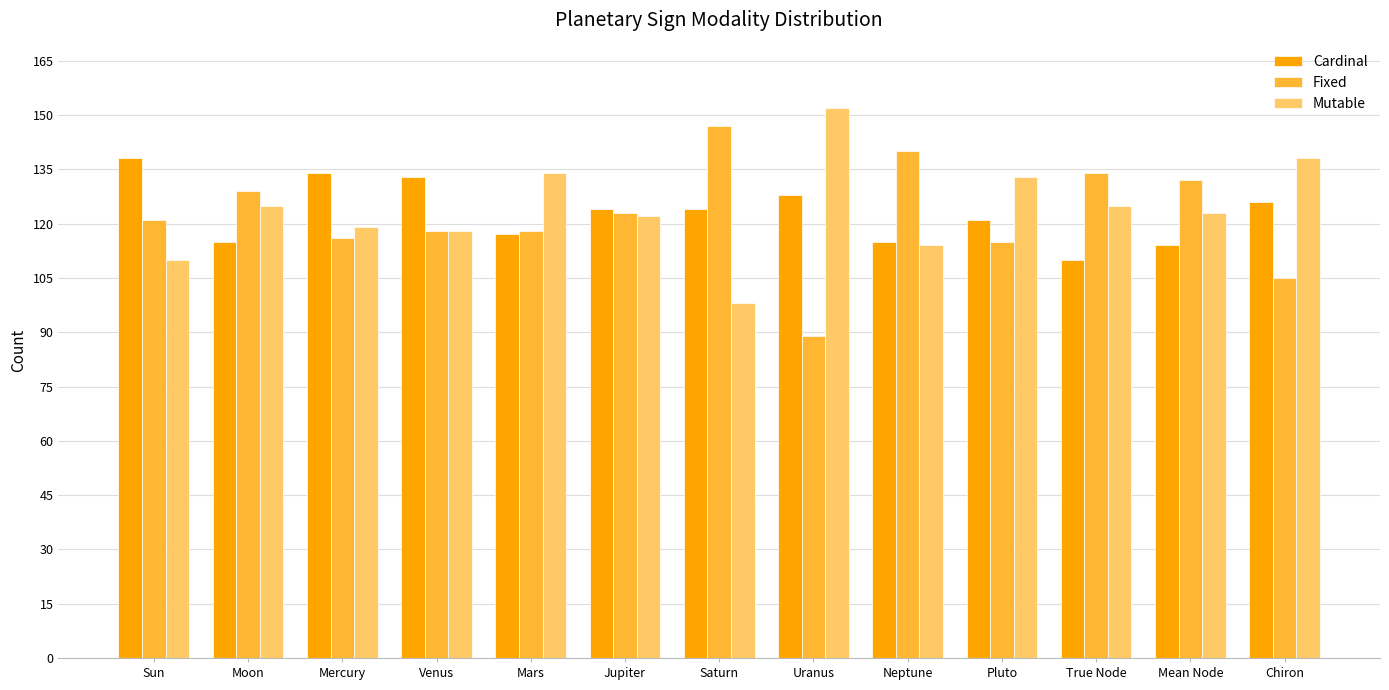

The value of Fixed at Jupiter is 64. True or false?

False